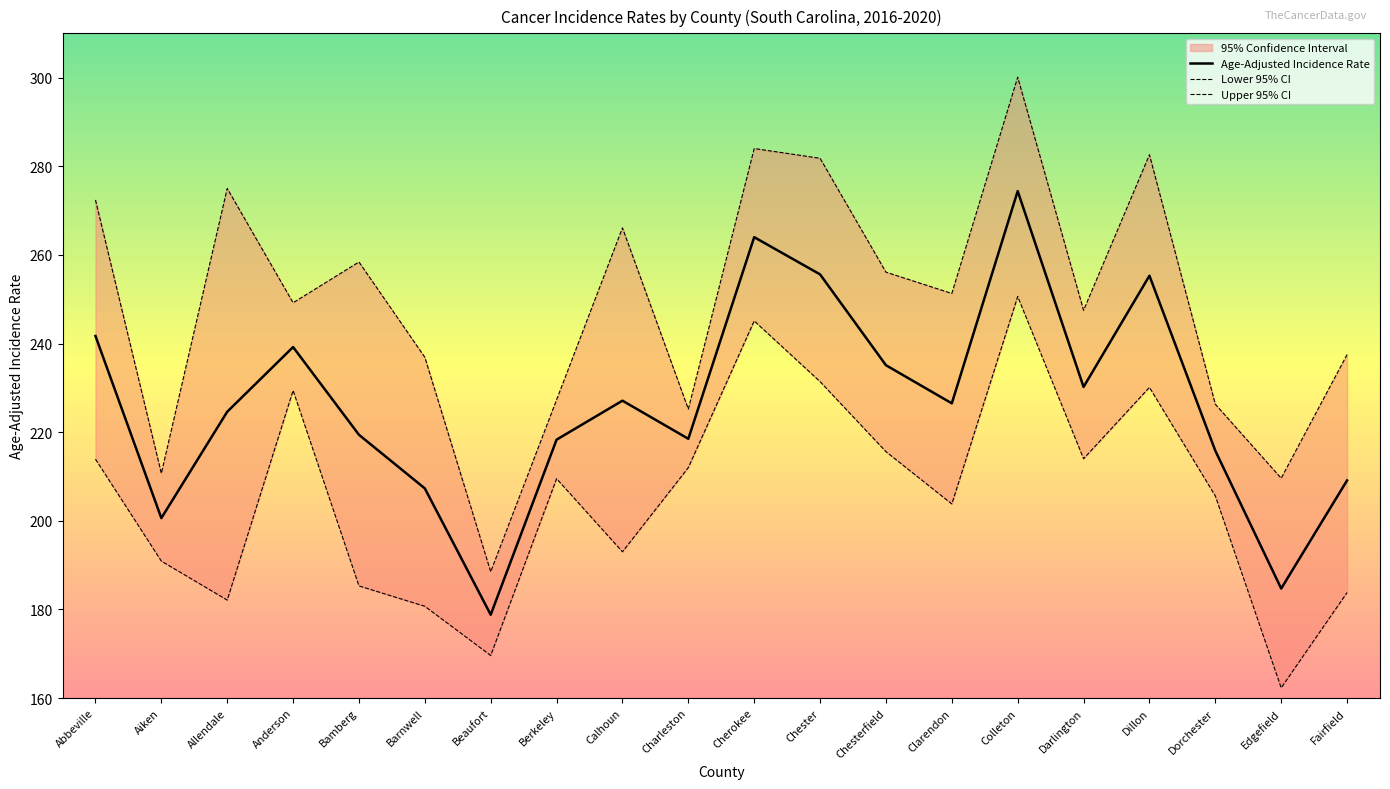

What is the approximate value of Age-Adjusted Incidence Rate at Bamberg?

219.4